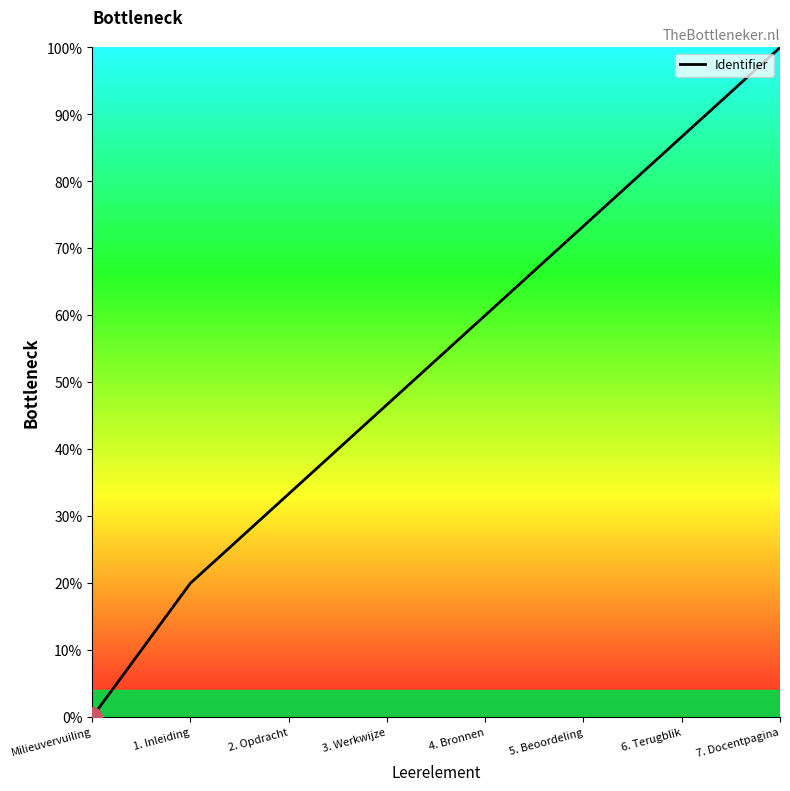

Count the number of data series in this chart.

1